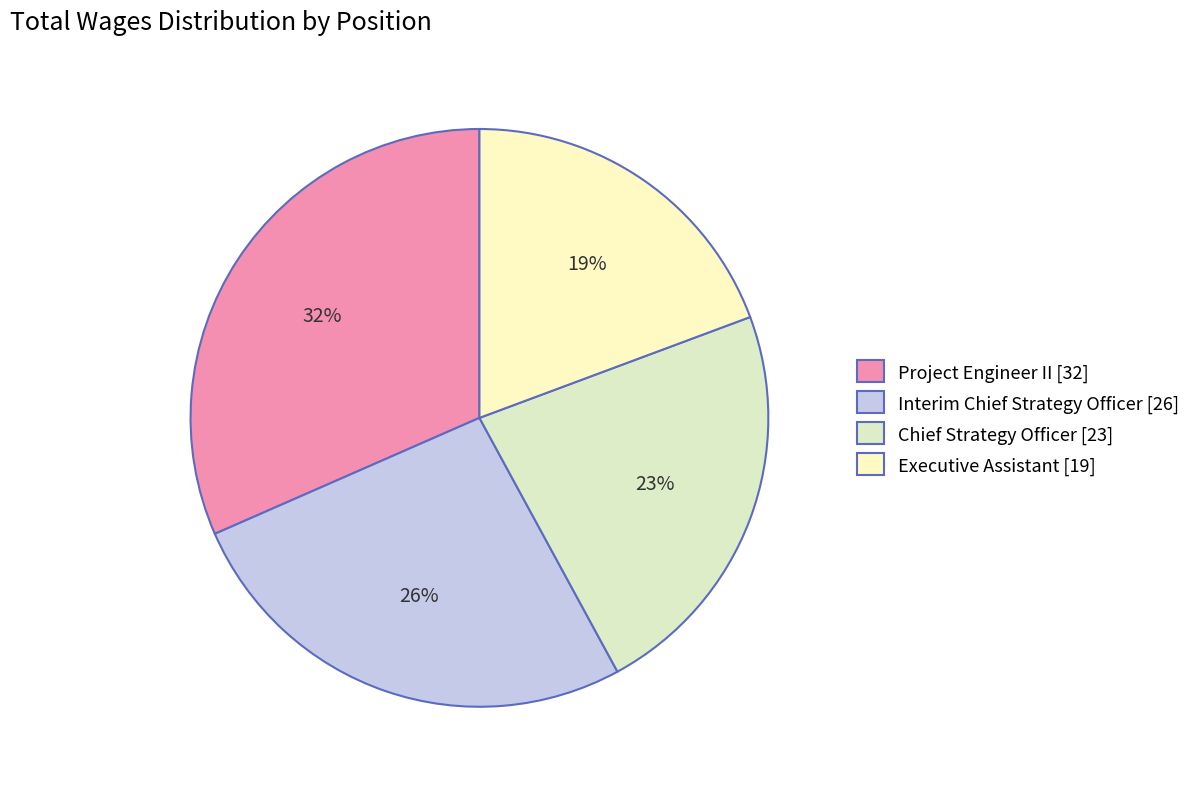

The Executive Assistant slice represents 19% of the pie. True or false?

True